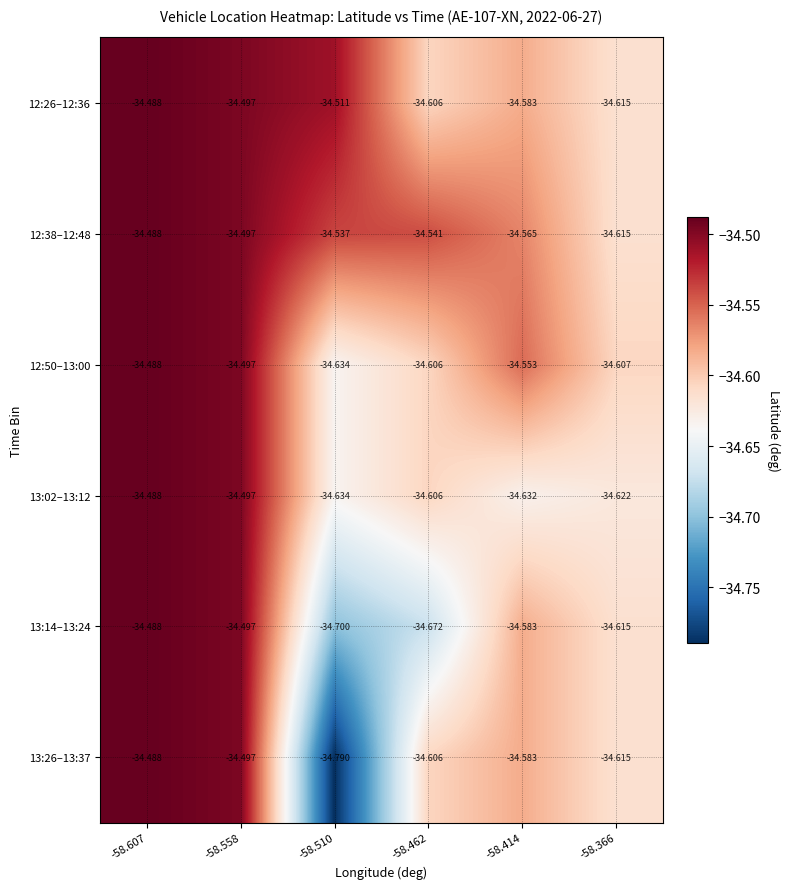

Is the value of 13:02–13:12 at -58.462 greater than the value of 12:50–13:00 at -58.607?

No